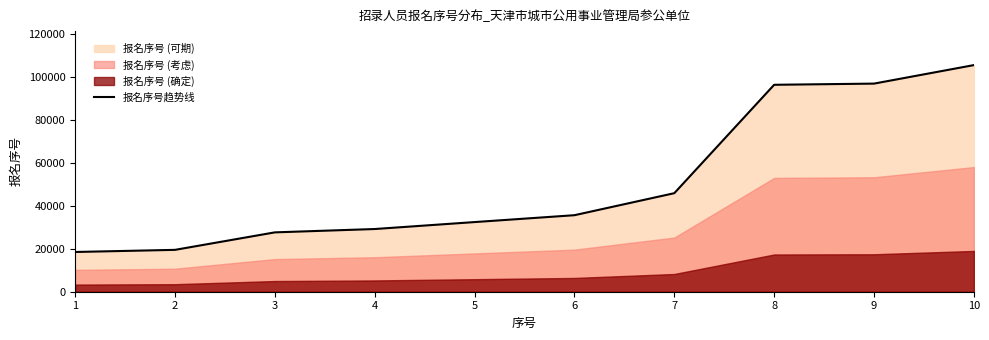

Where is the data nearest to the value 61900?

7